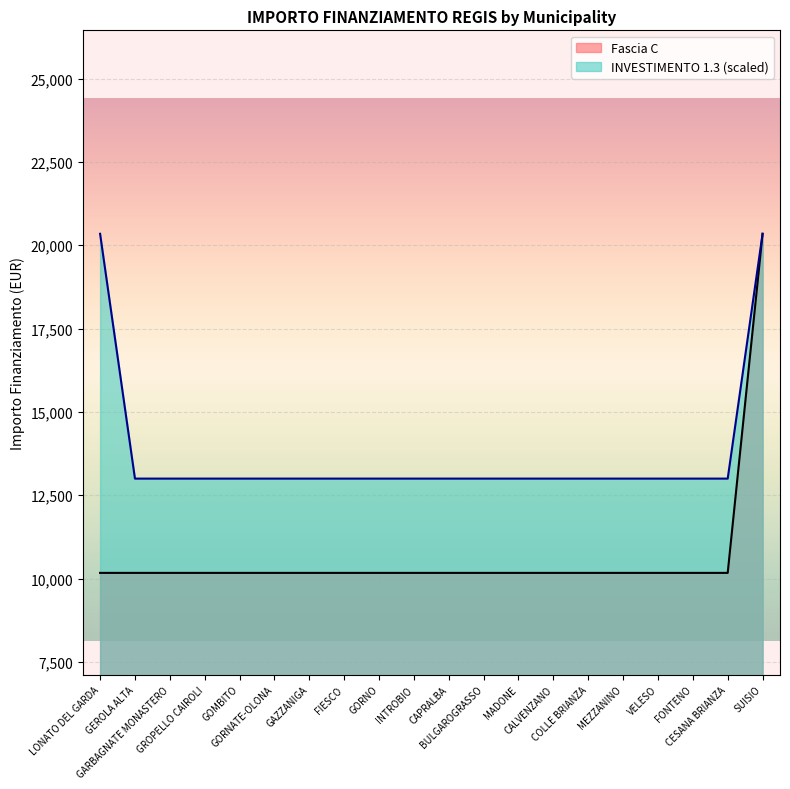

Is it true that the value at COLLE BRIANZA is 17639?

False